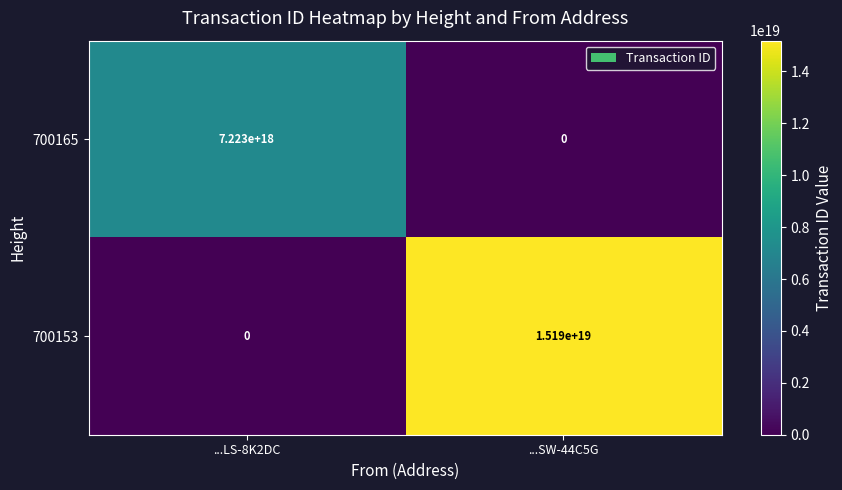

At which label does 700165 reach its peak?

...LS-8K2DC